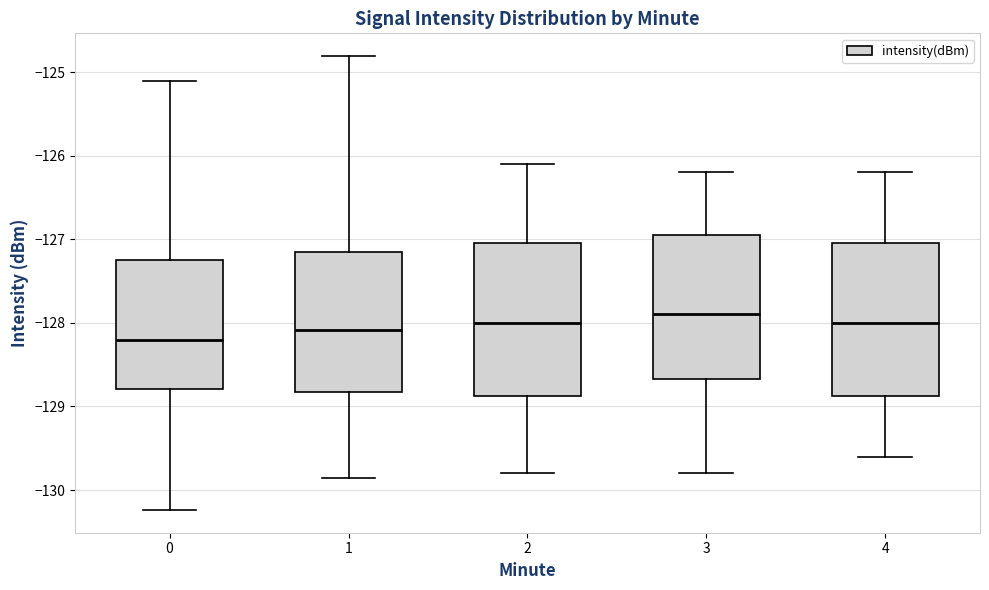

Reading left to right, read every box against the y-axis: the position of its median line, the range the box covers, and the ends of its whiskers. The values are not printed on the chart, so give them approximately, as read against the axis.

0: median -128.2, box -128.8 to -127.2, whiskers -130.2 to -125.1
1: median -128.1, box -128.8 to -127.1, whiskers -129.9 to -124.8
2: median -128.0, box -128.9 to -127.0, whiskers -129.8 to -126.1
3: median -127.9, box -128.7 to -126.9, whiskers -129.8 to -126.2
4: median -128.0, box -128.9 to -127.0, whiskers -129.6 to -126.2